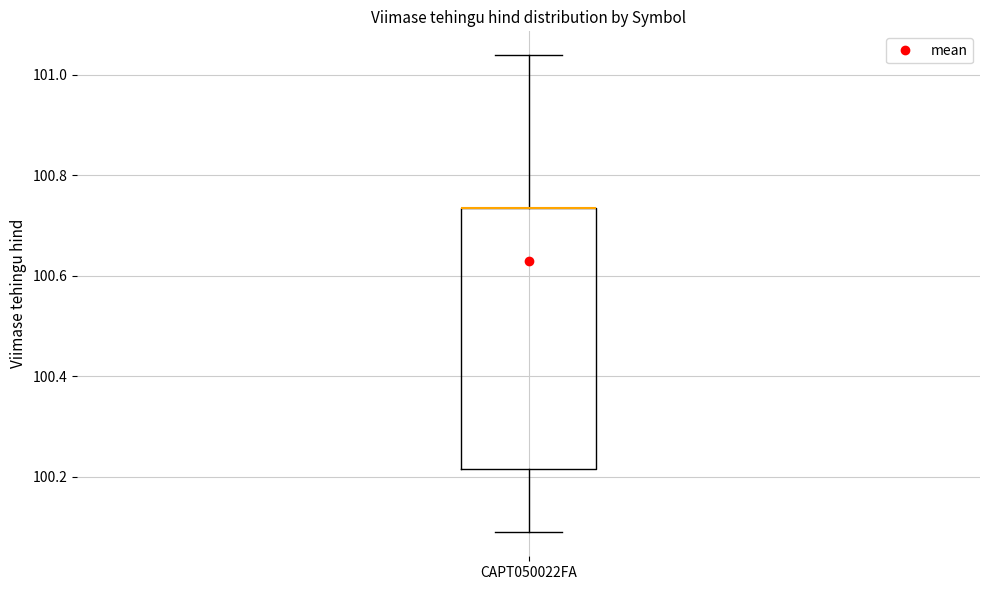

Where is the lower edge of the box for CAPT050022FA on the y-axis? The values are not printed on the chart, so give them approximately, as read against the axis.

100.22